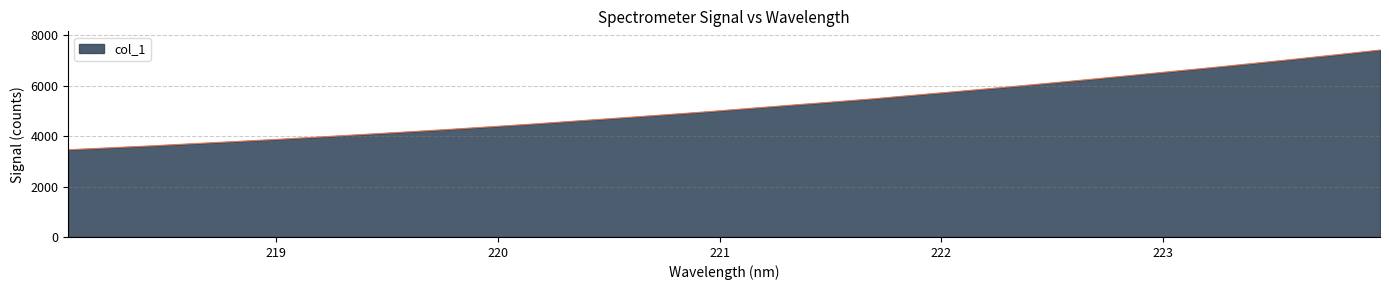

What is the greatest value displayed?

7421.5